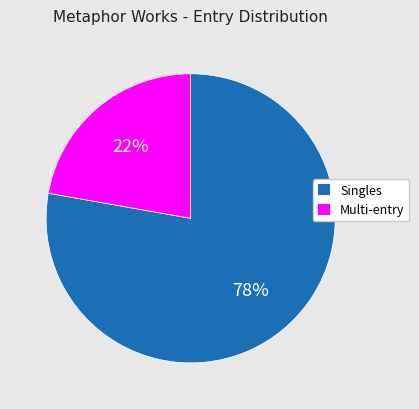

How many slices are in this pie chart?

2